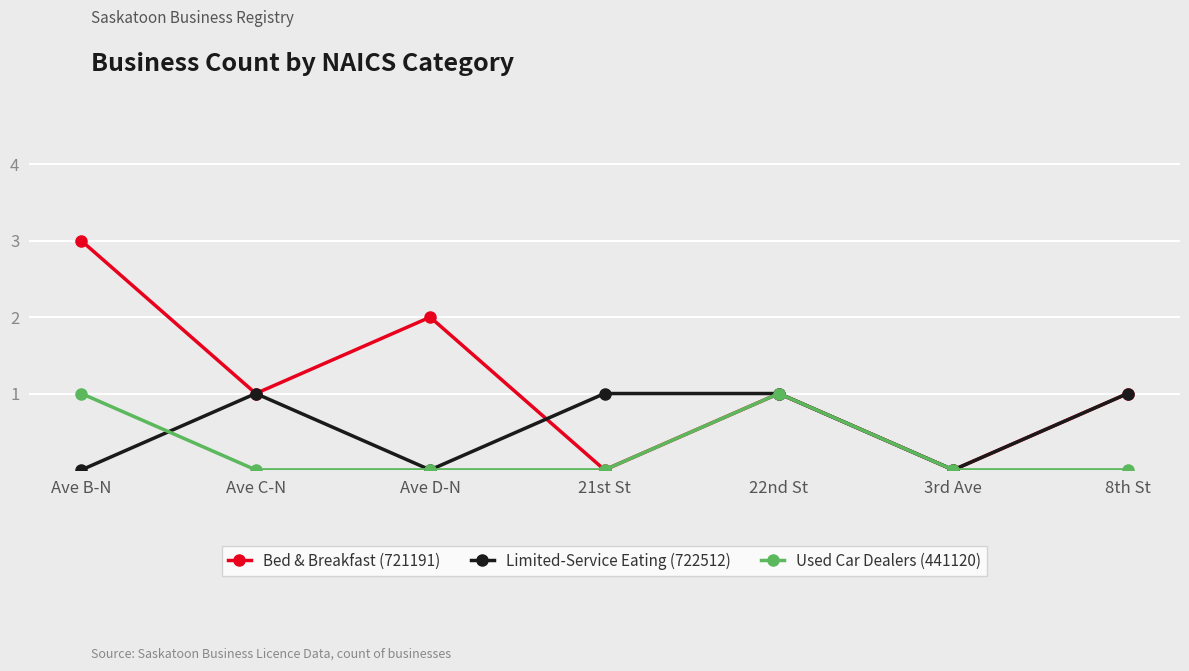

Which series has the largest range (max minus min)?

Bed & Breakfast (721191)